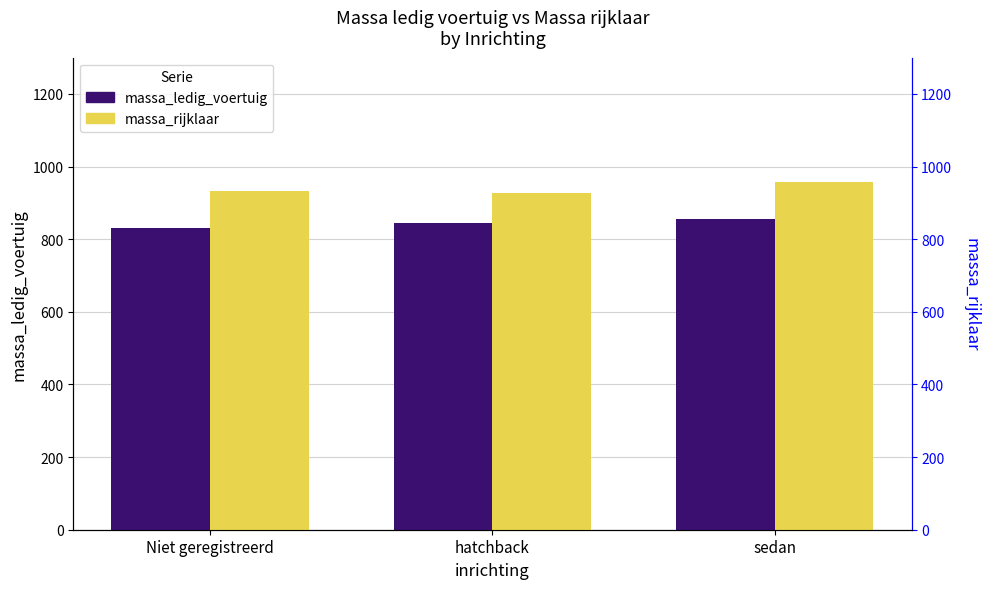

Is it true that massa_rijklaar equals 1481.6 at sedan?

False